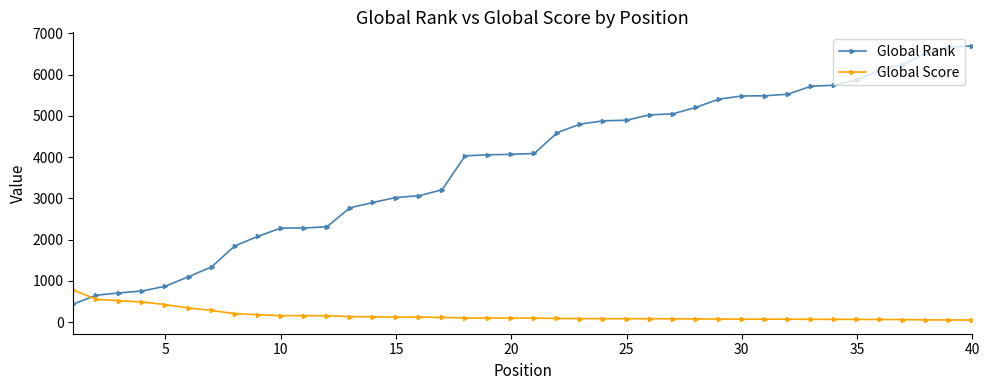

What is the maximum value shown in the chart?

6691